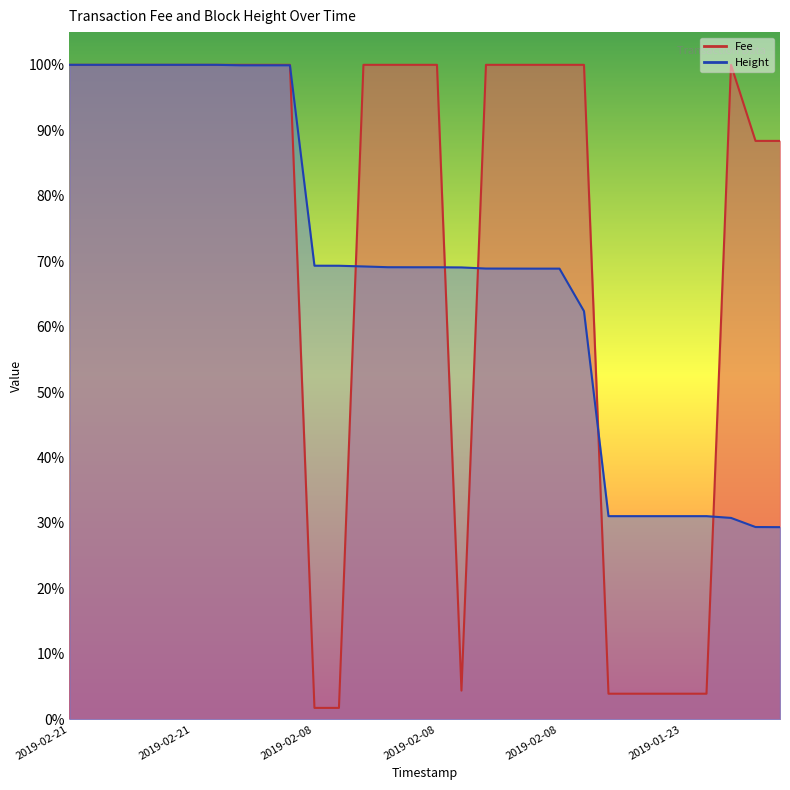

Which series changed the most between 2019-02-21 21:49:38 and 2019-02-21 20:56:22?

Height